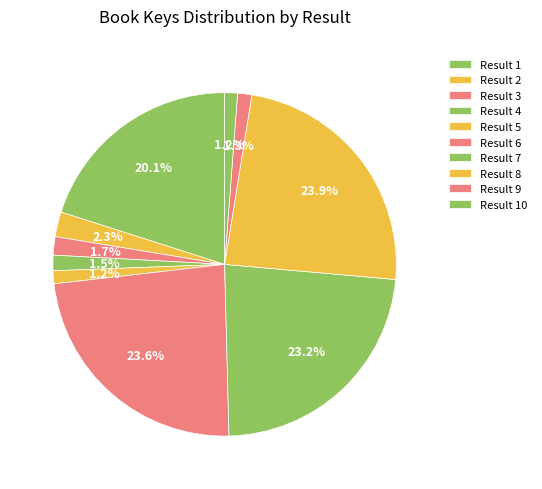

Count the number of slices in the pie.

10